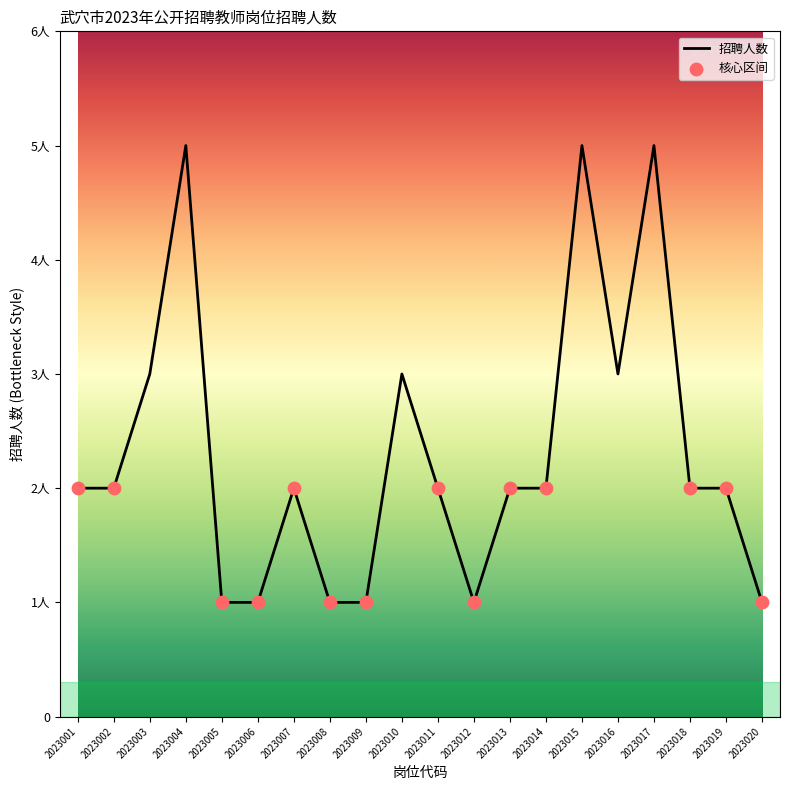

Does the chart have visible grid lines?

No